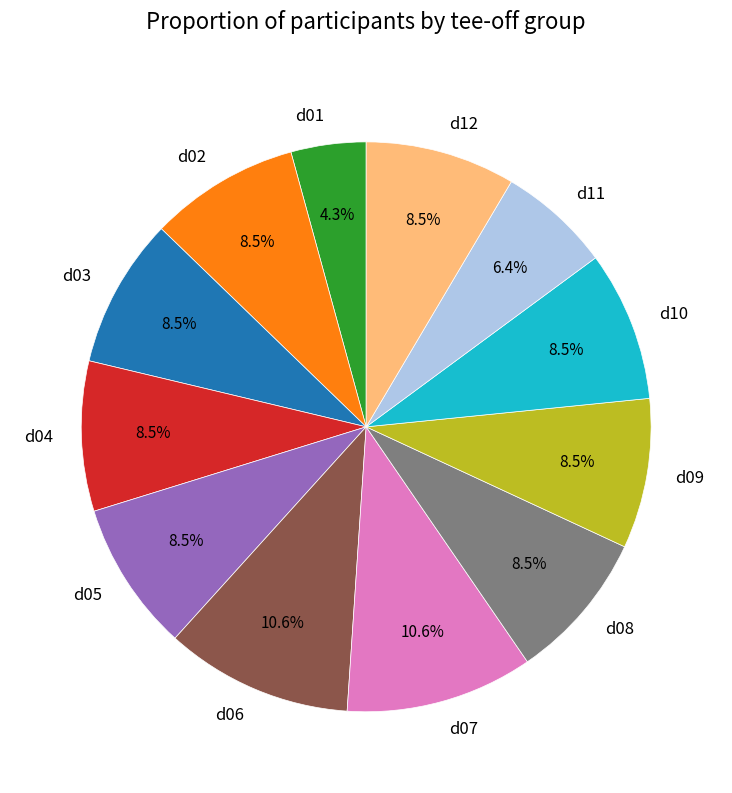

Does d12 account for over 50% of the chart?

No